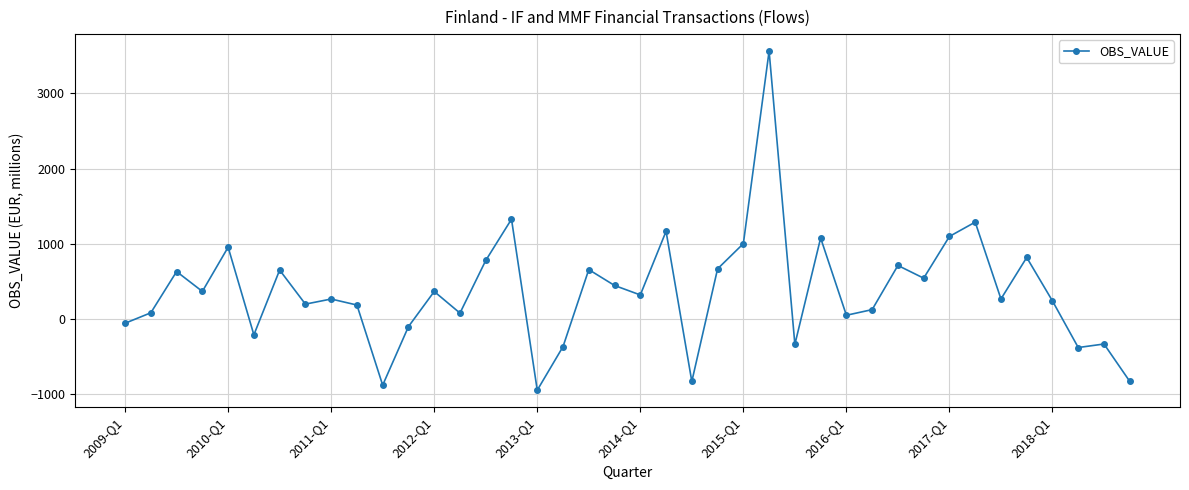

What is the average value?

366